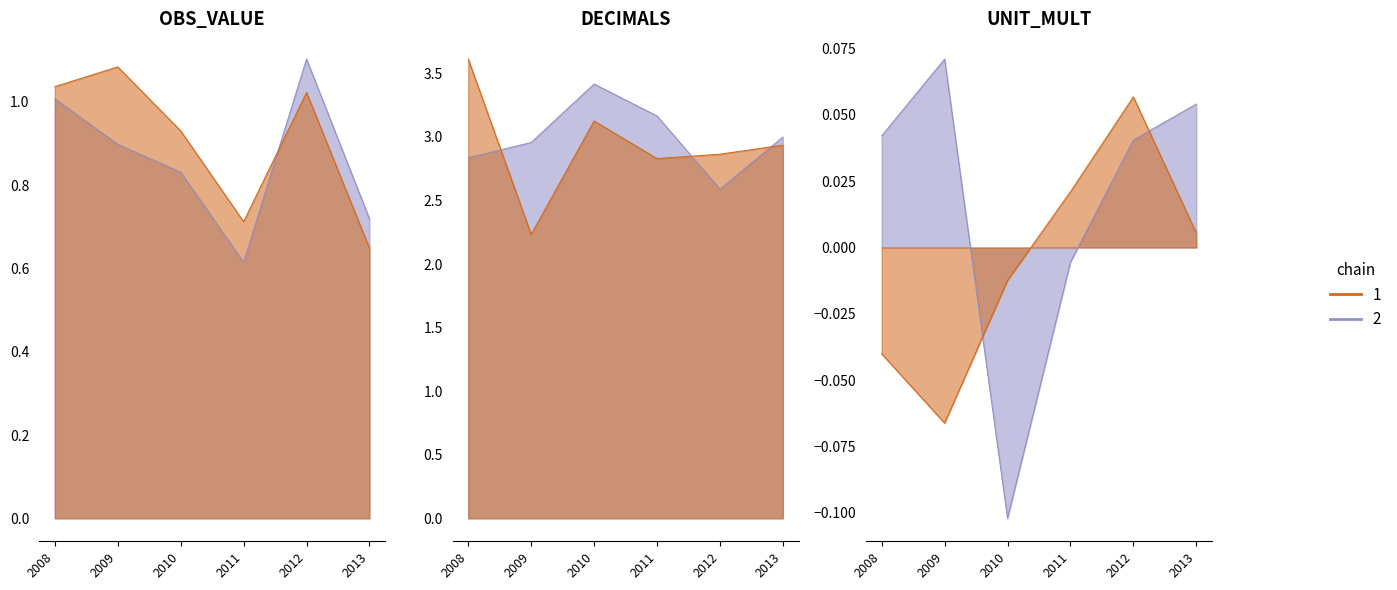

True or false: DECIMALS and OBS_VALUE cross at least once.

False